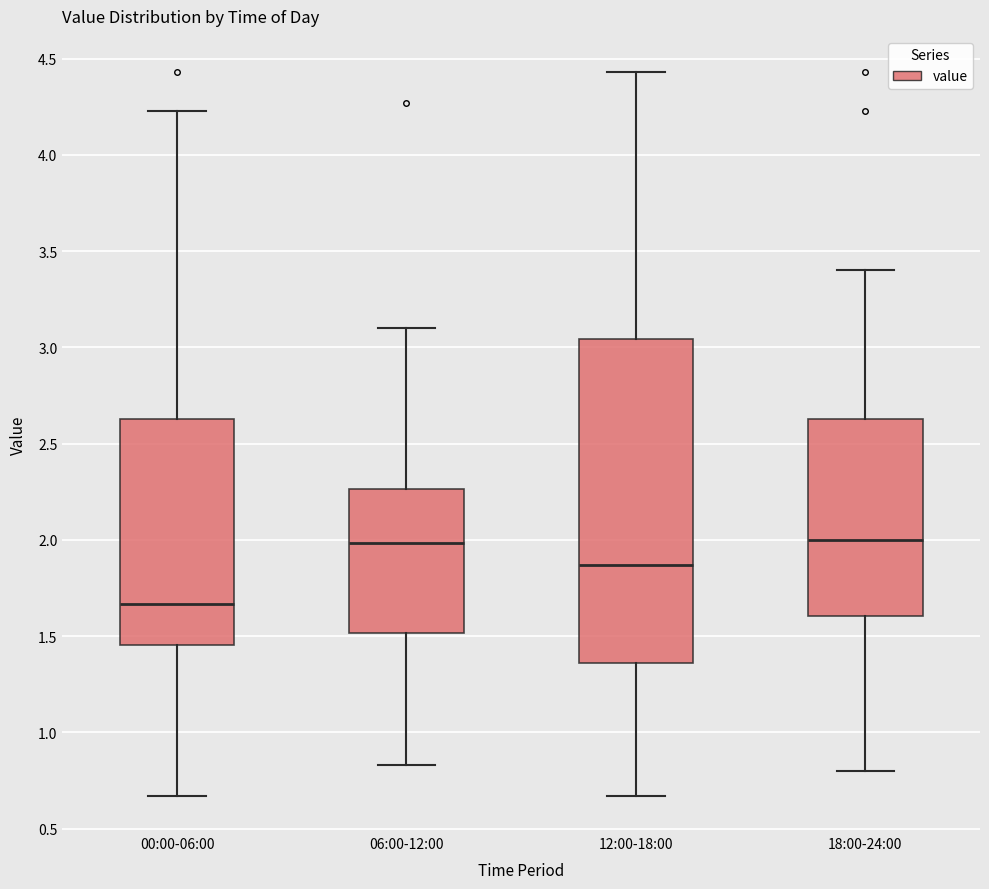

Reading left to right, read every box against the y-axis: the position of its median line, the range the box covers, and the ends of its whiskers. The values are not printed on the chart, so give them approximately, as read against the axis.

00:00-06:00: median 1.65, box 1.45 to 2.65, whiskers 0.65 to 4.25
06:00-12:00: median 2.00, box 1.50 to 2.25, whiskers 0.85 to 3.10
12:00-18:00: median 1.85, box 1.35 to 3.05, whiskers 0.65 to 4.45
18:00-24:00: median 2.00, box 1.60 to 2.65, whiskers 0.80 to 3.40